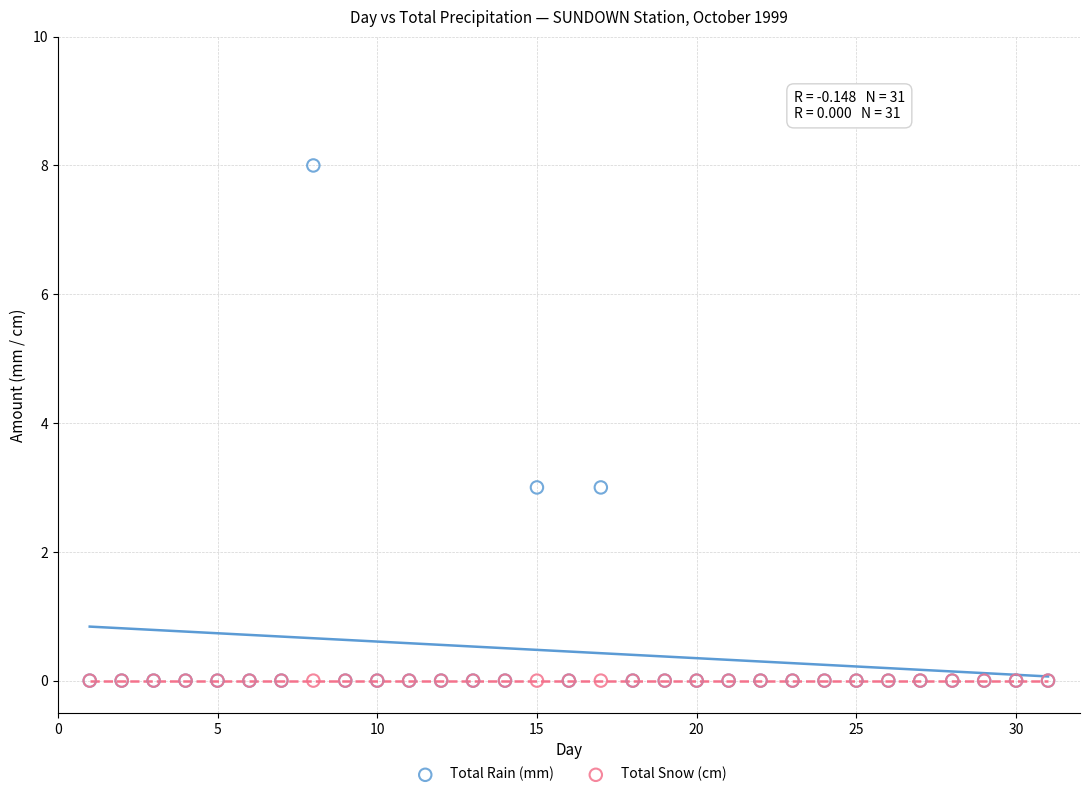

What are all the series names shown in the legend?

Total Rain (mm), Total Snow (cm)